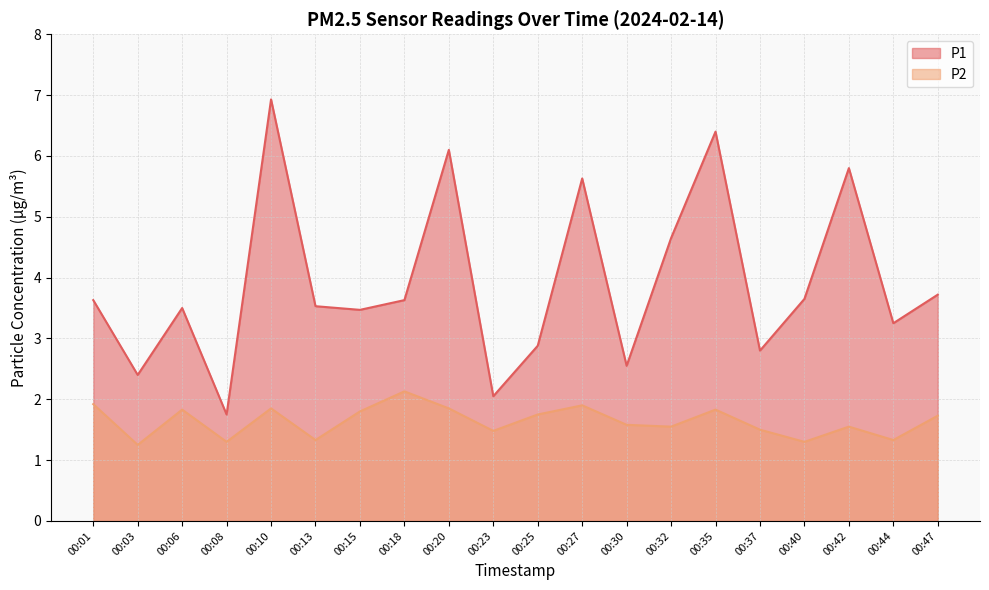

What are all the series names shown in the legend?

P1, P2